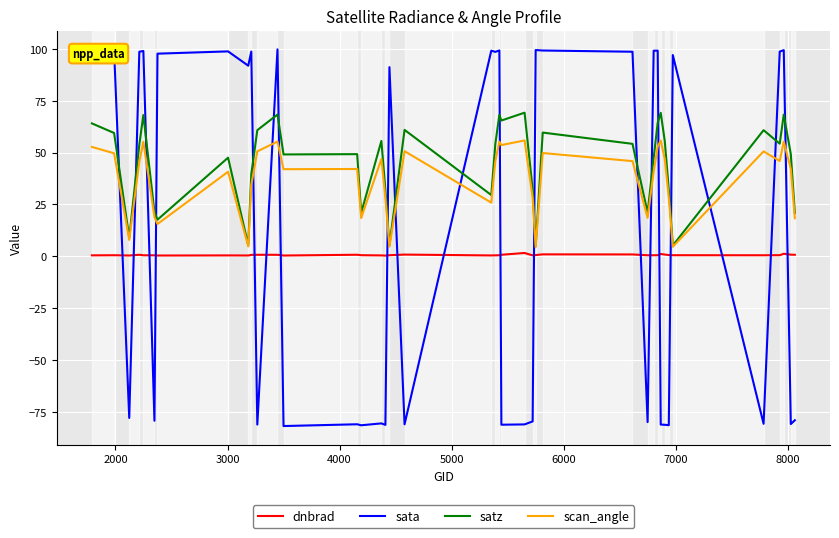

What are all the series names shown in the legend?

dnbrad, sata, satz, scan_angle